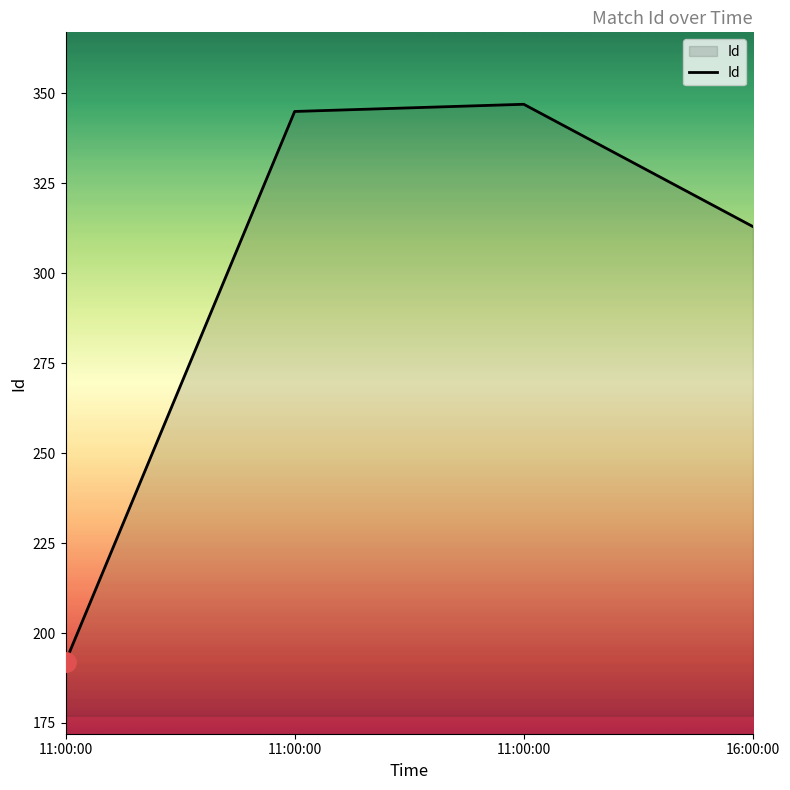

How many lines are shown in the chart?

1